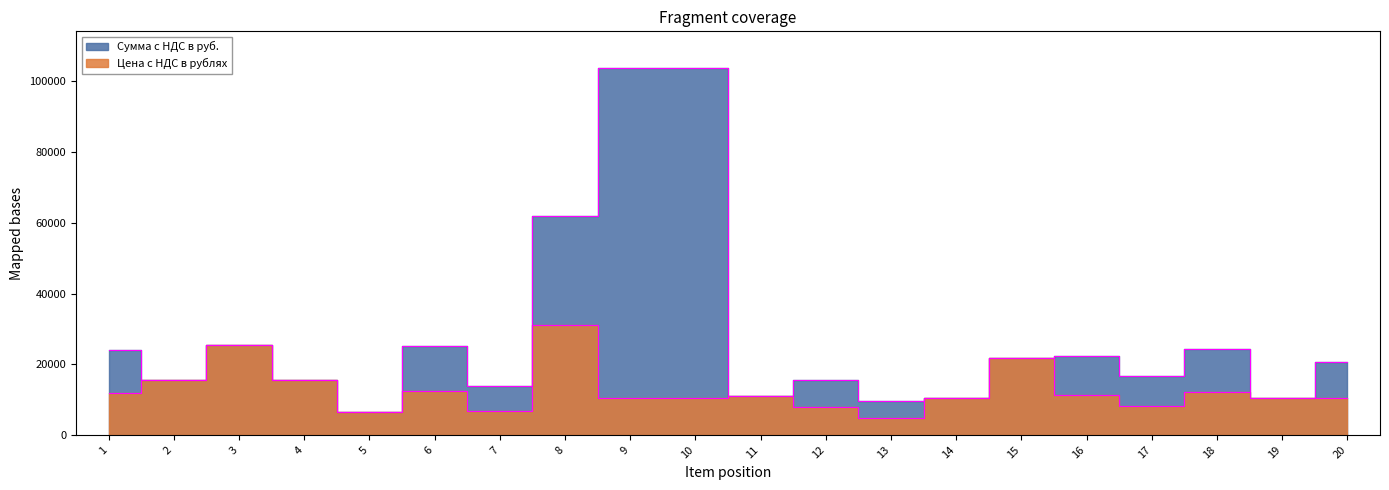

Where is Цена с НДС в рублях nearest to the value 17925?

2